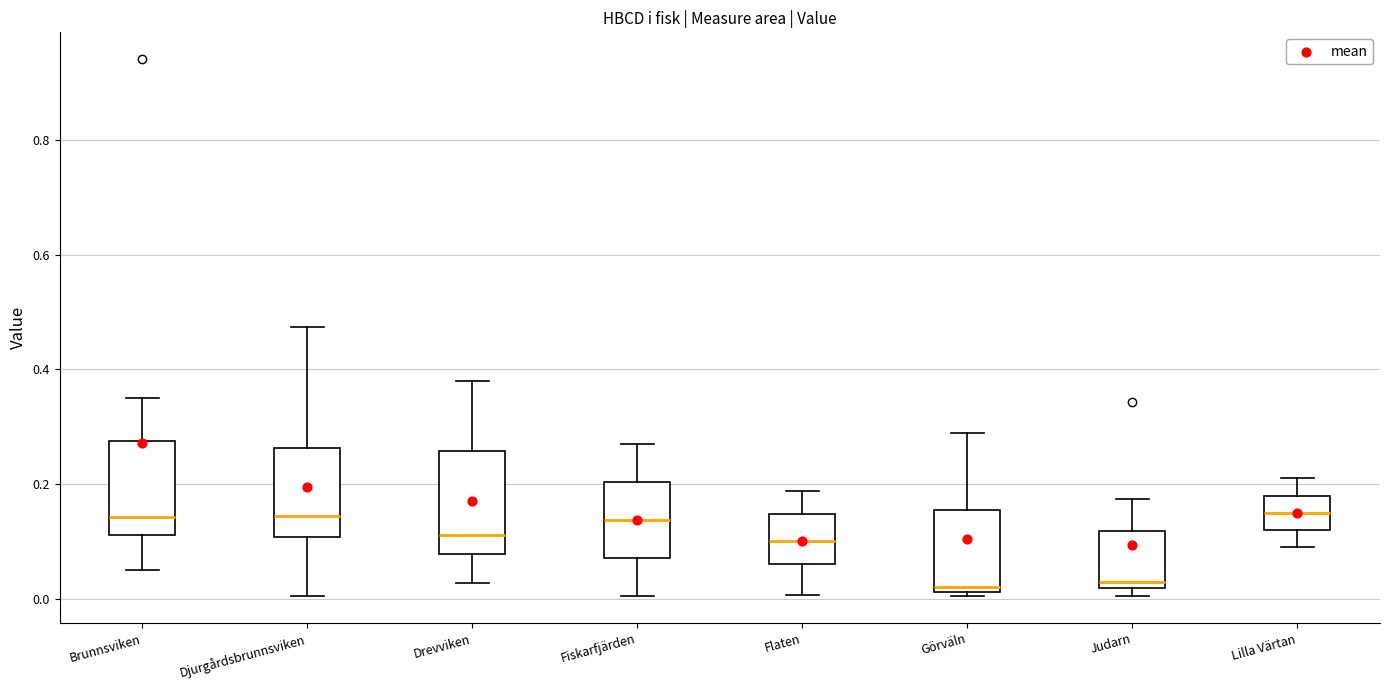

Where does the lower whisker of the box for Brunnsviken end on the y-axis? The values are not printed on the chart, so give them approximately, as read against the axis.

0.06